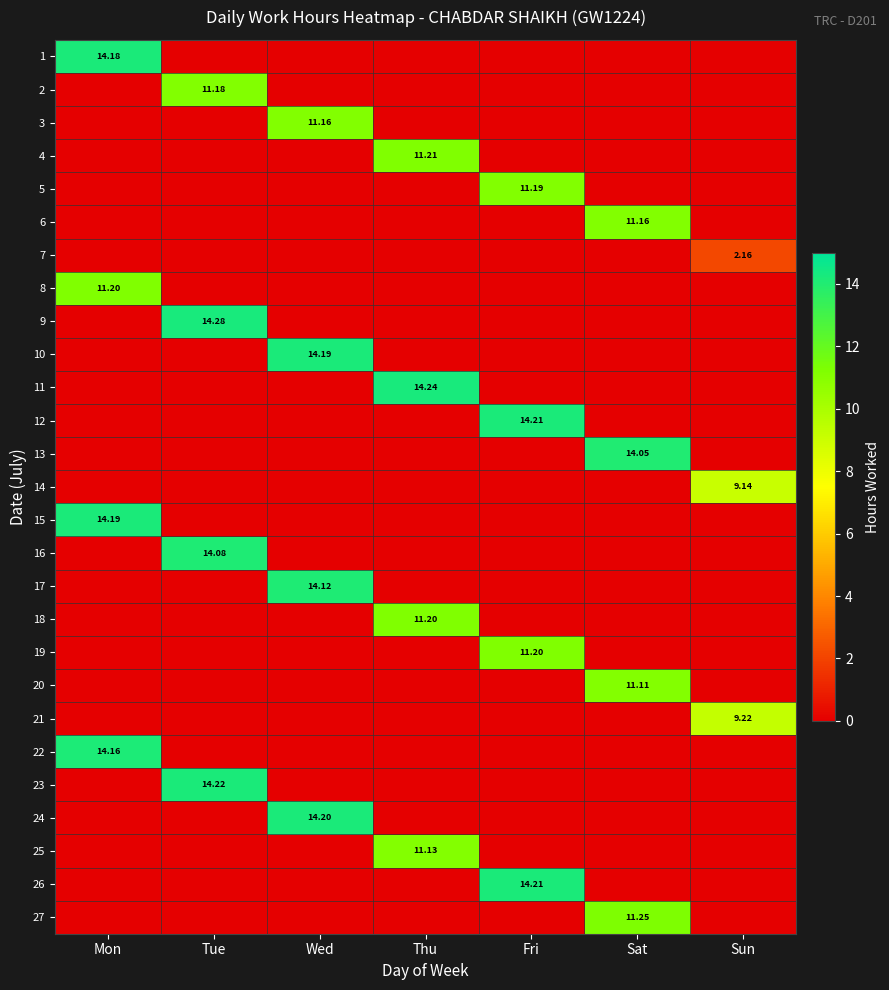

What is the greatest value displayed?

14.3